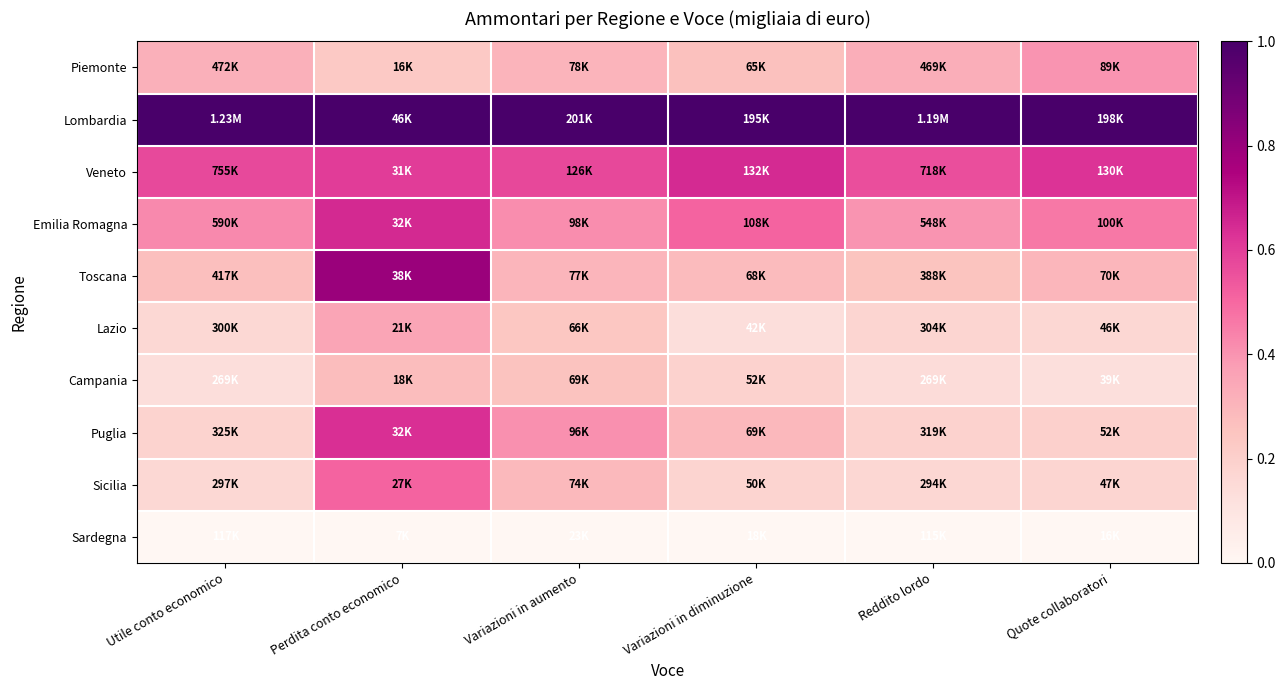

Rank the series at Quote collaboratori from highest to lowest value.

Lombardia, Veneto, Emilia Romagna, Piemonte, Toscana, Puglia, Sicilia, Lazio, Campania, Sardegna